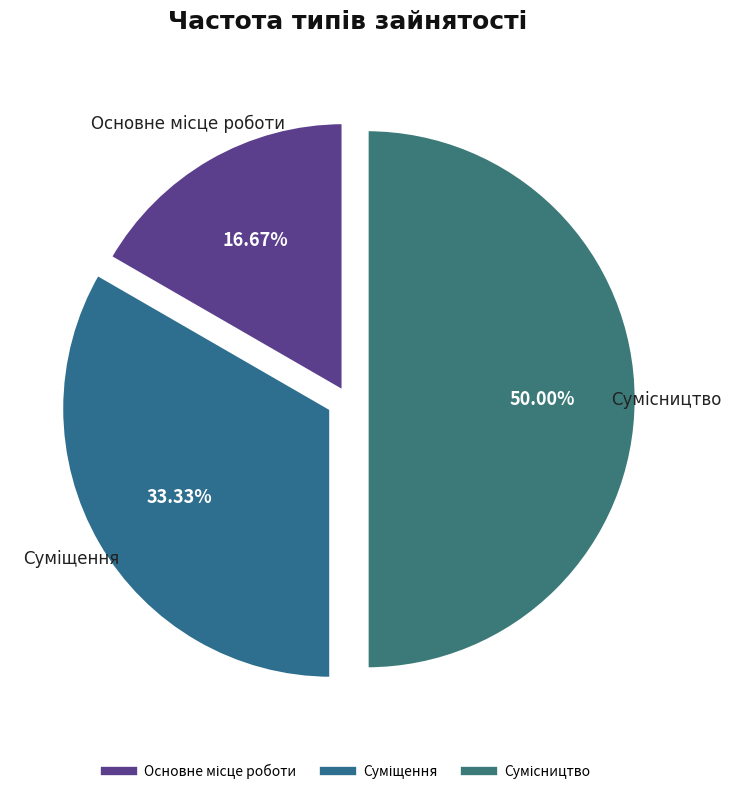

Does Основне місце роботи account for over 50% of the chart?

No